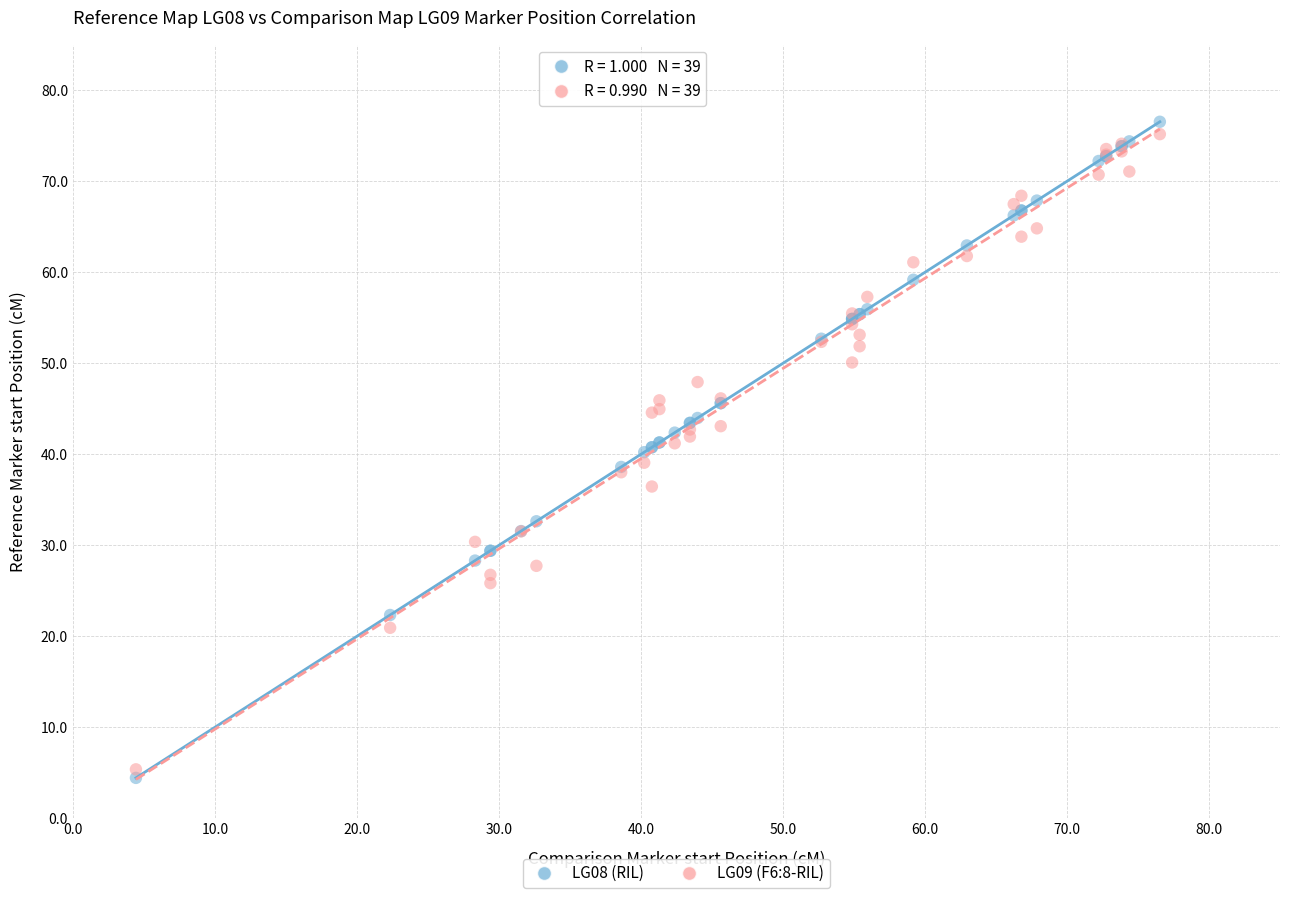

What is the X range (max minus min) for the scatter plot?

72.1